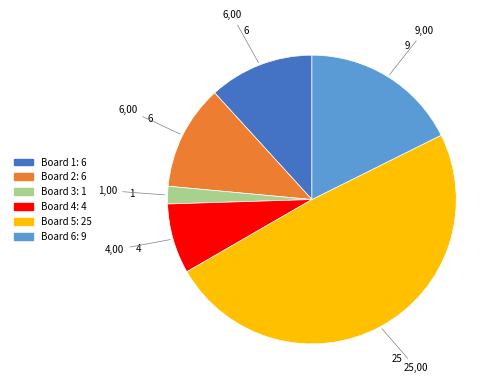

Is there any slice that represents more than half of the pie?

No